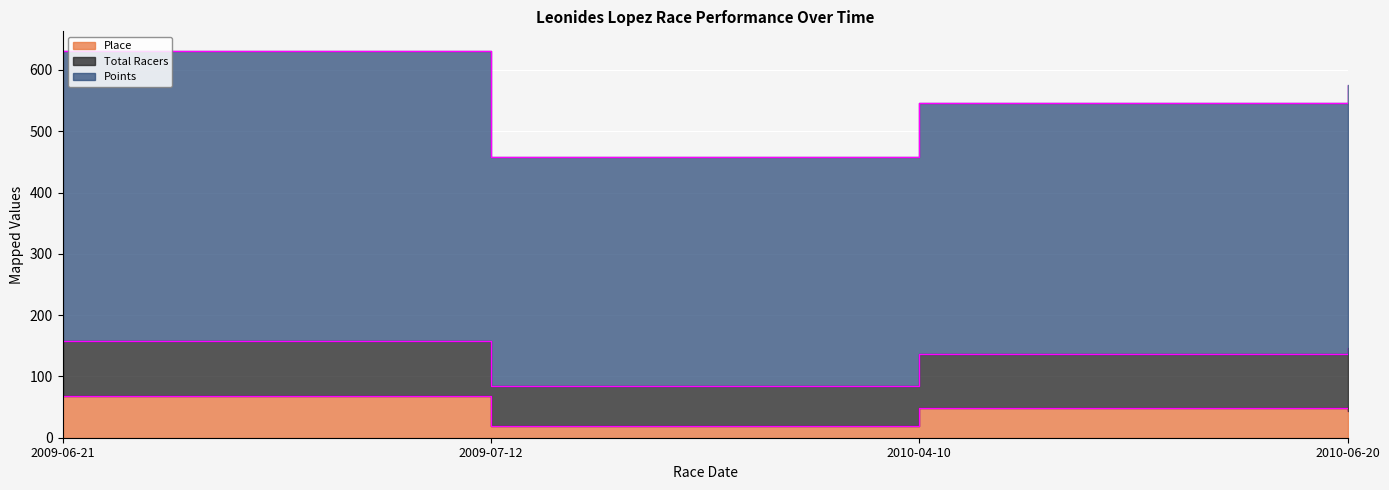

The Points series shows 290.8 at 2009-06-21. True or false?

False